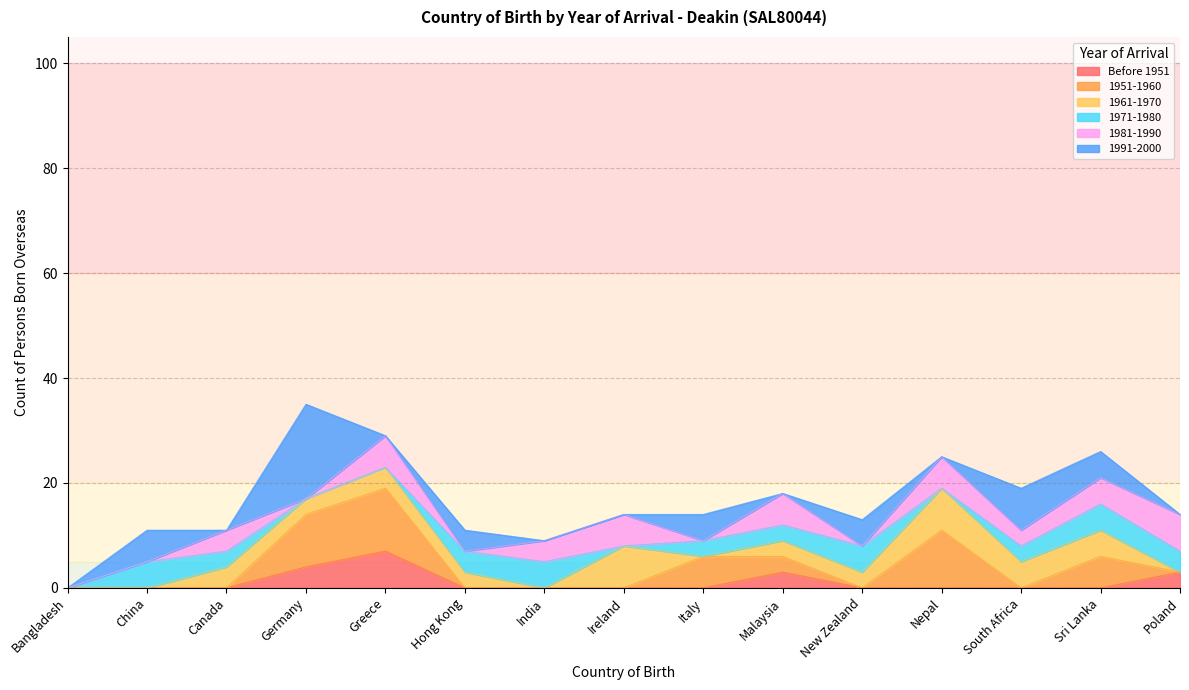

Does the chart display data point markers on the line(s)?

No